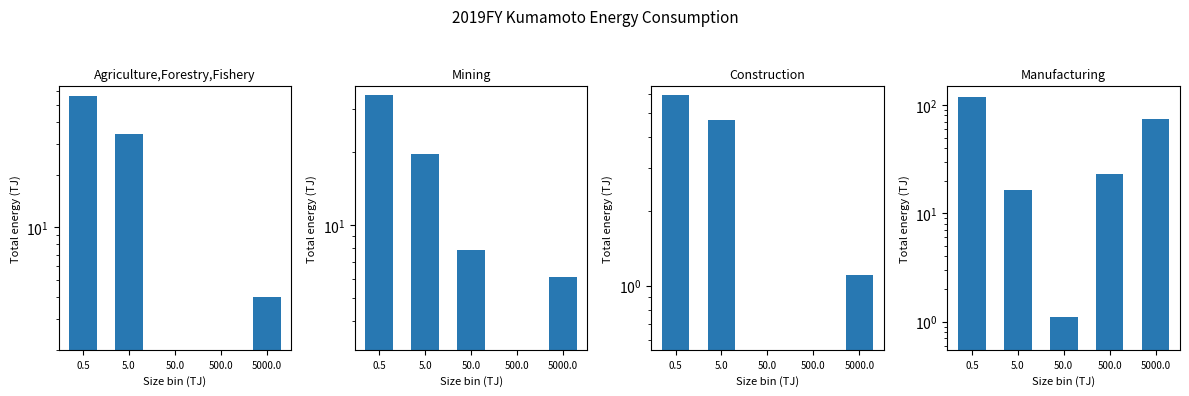

What is the total value across all series at 50.0?

9.0